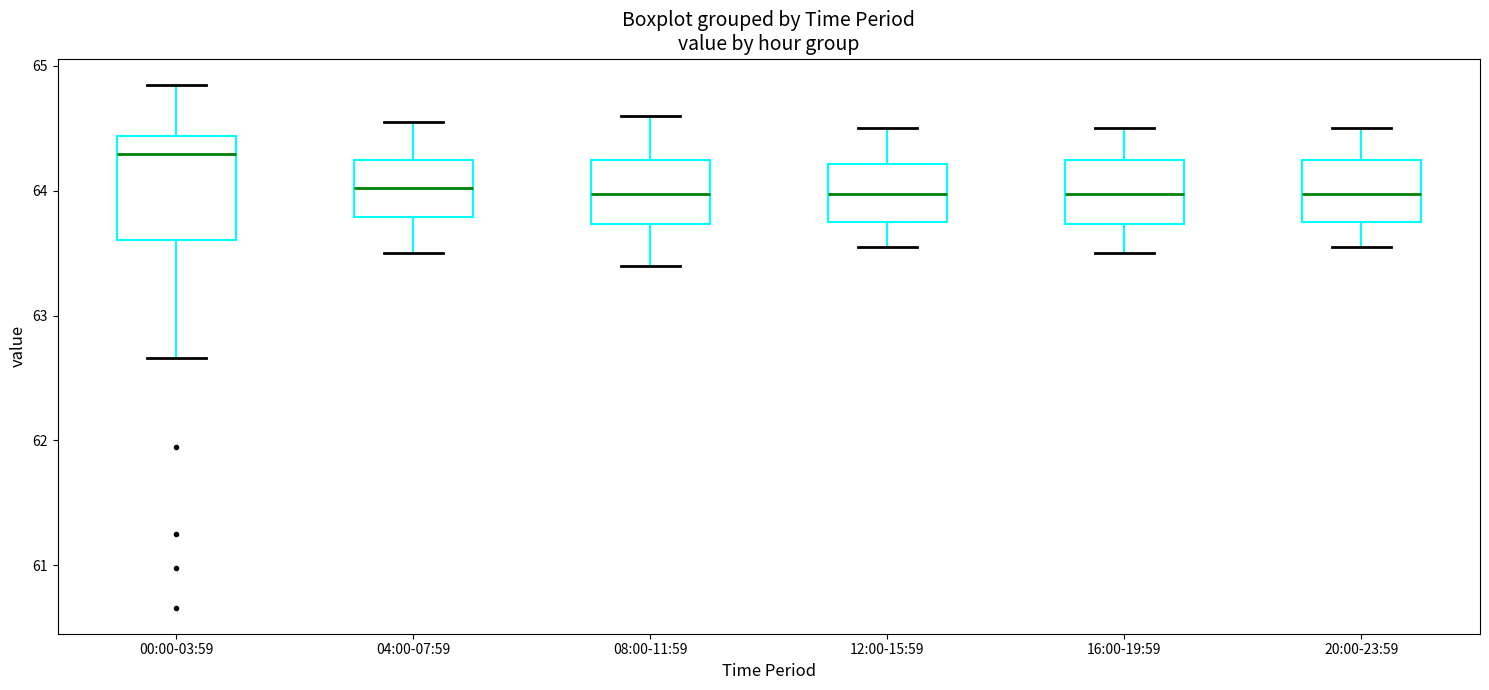

Which box is the tallest, from its lower edge to its upper edge?

00:00-03:59